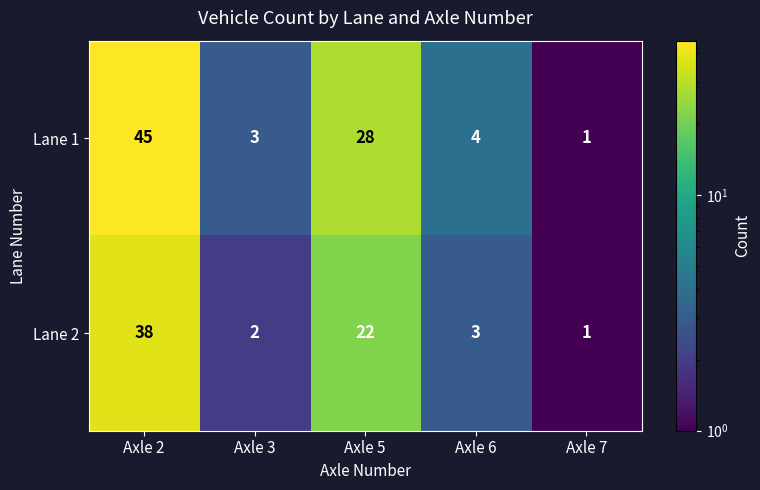

At which label does Lane 1 first exceed 4?

Axle 2